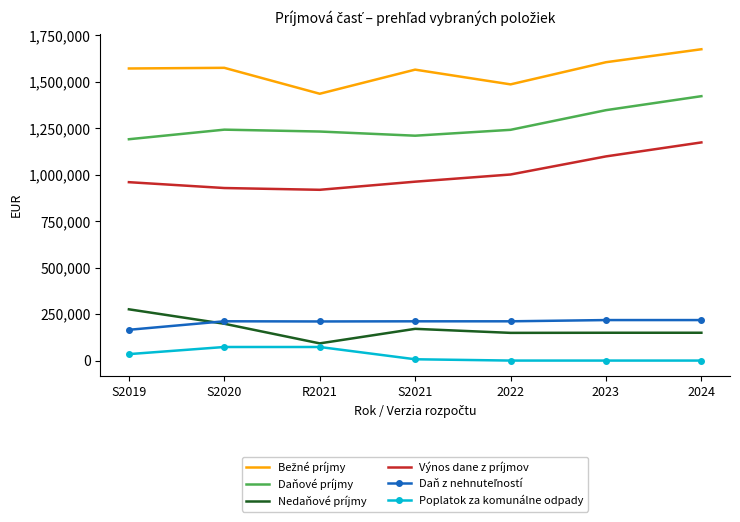

At which label does Nedaňové príjmy reach its minimum?

R2021